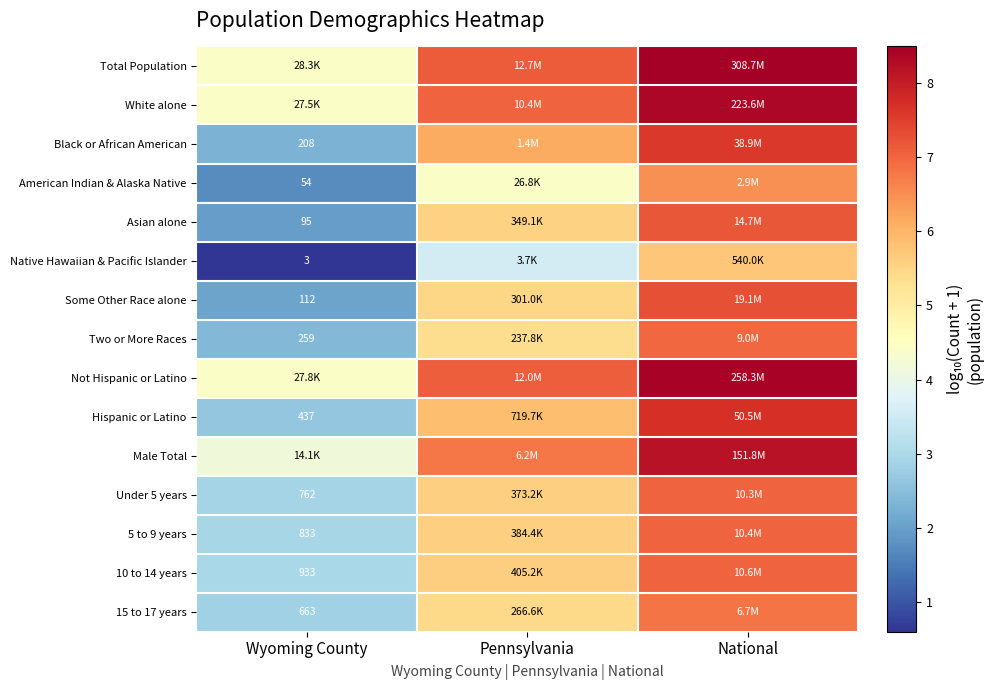

The value of Male Total at Wyoming County is 4.2. True or false?

True